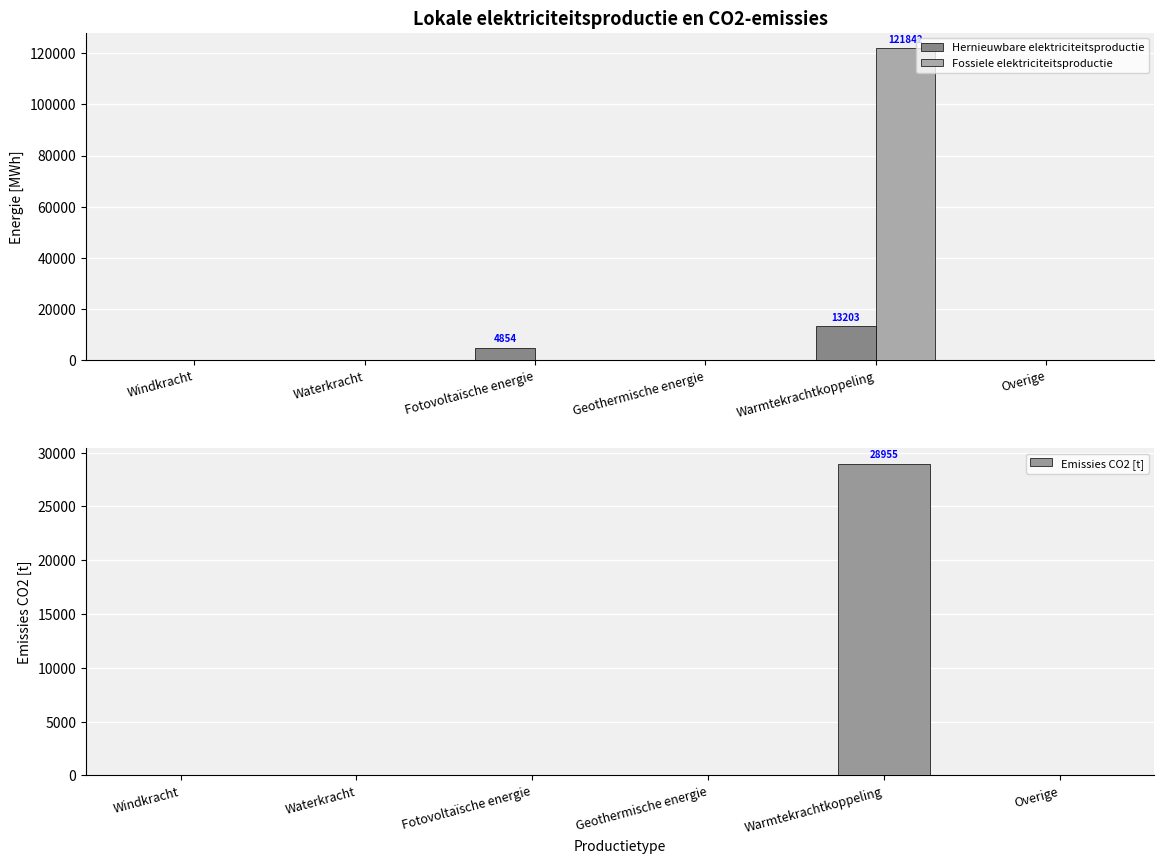

How many values in Fossiele elektriciteitsproductie are above zero?

1